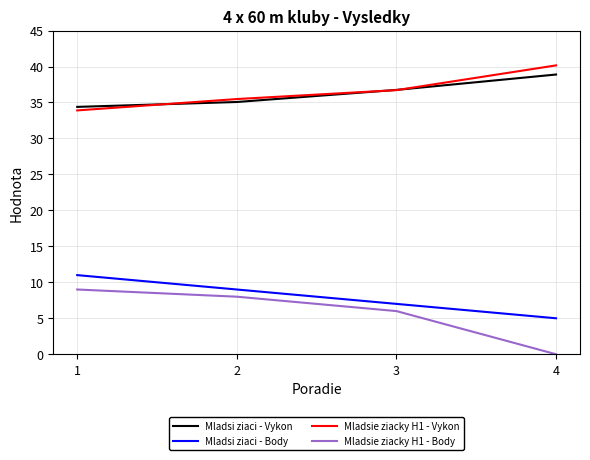

True or false: Mladsi ziaci - Body has a value of 3.4 at 4.

False